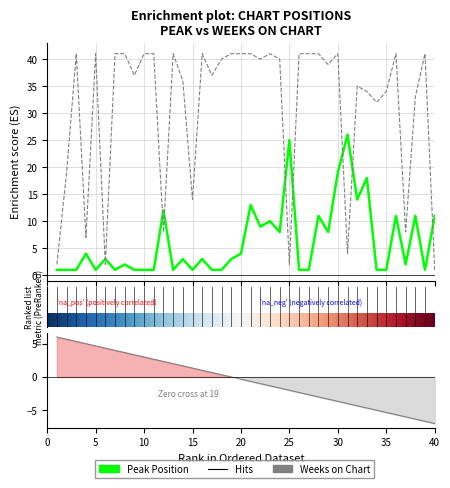

What is the sum of all Weeks on Chart values?

1242